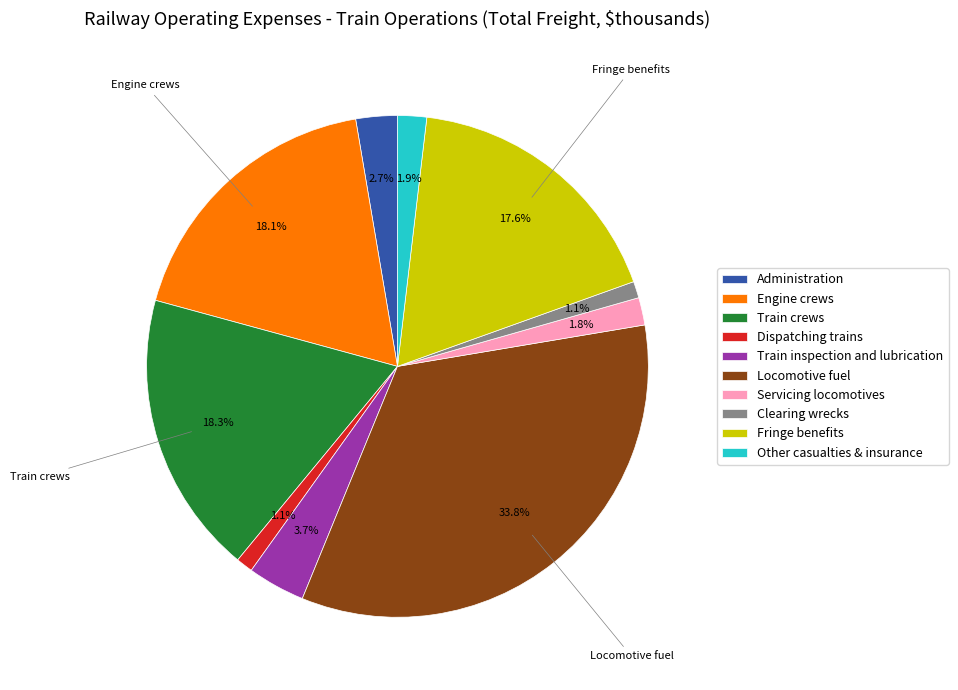

Which has a higher value, Dispatching trains or Locomotive fuel?

Locomotive fuel